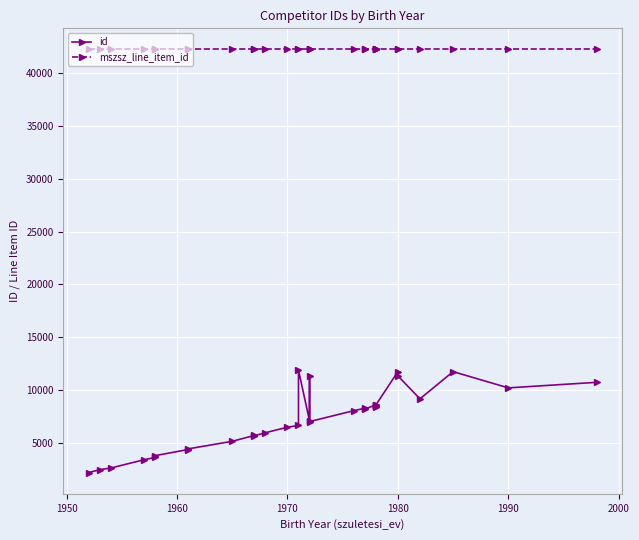

Reading left to right, what are all the values shown in this chart?

id: 2149	2435	2585	3369	3585	3757	4338	4401	5120	5675	5640	5931	6455	6622	11875	7053	11272	6987	8021	8250	8161	8575	8523	8471	8375	8551	11722	11319	9143	11721	10183	10709
mszsz_line_item_id: 42253	42253	42253	42253	42253	42253	42253	42253	42253	42253	42253	42253	42253	42253	42253	42253	42253	42253	42253	42253	42253	42253	42253	42253	42253	42253	42253	42253	42253	42253	42253	42253